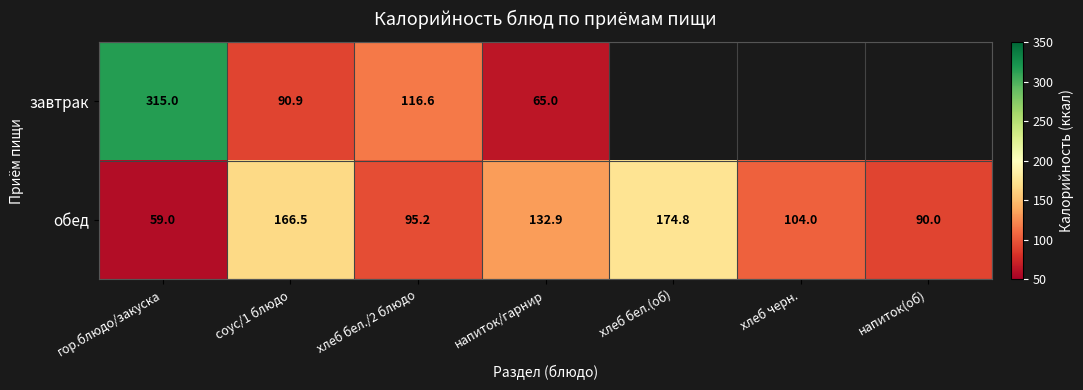

Rank the series at гор.блюдо/закуска from highest to lowest value.

завтрак, обед